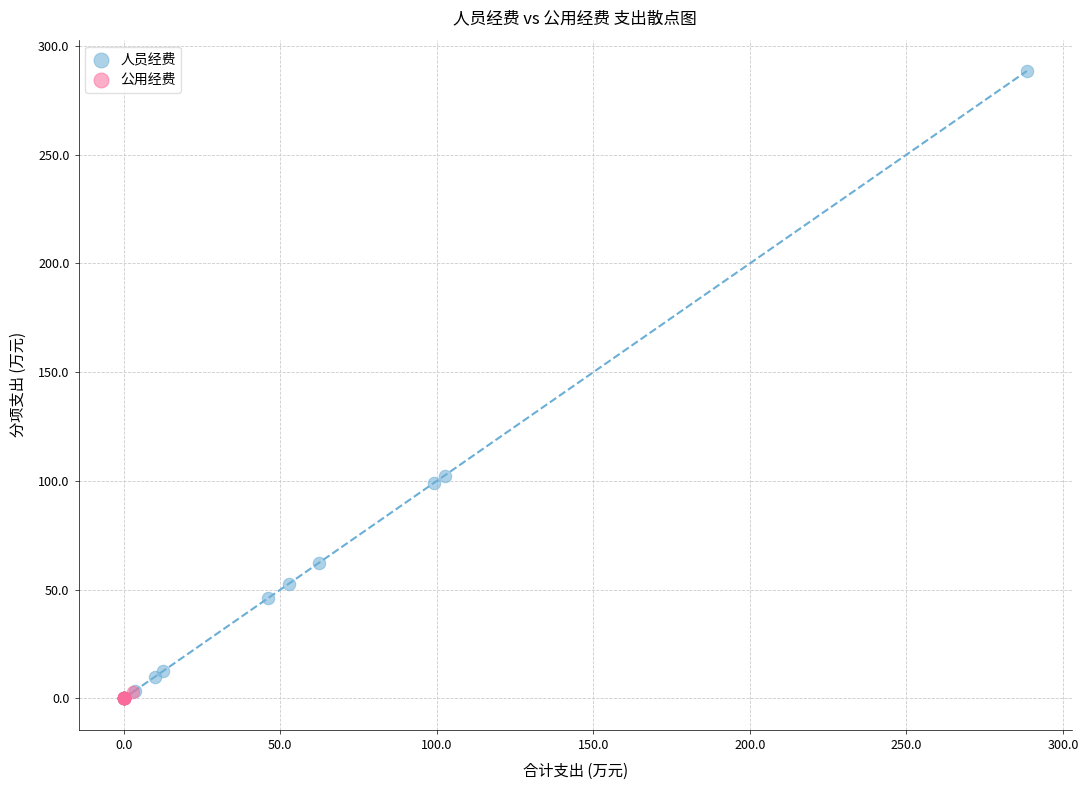

Which series has the largest Y range (max minus min)?

人员经费